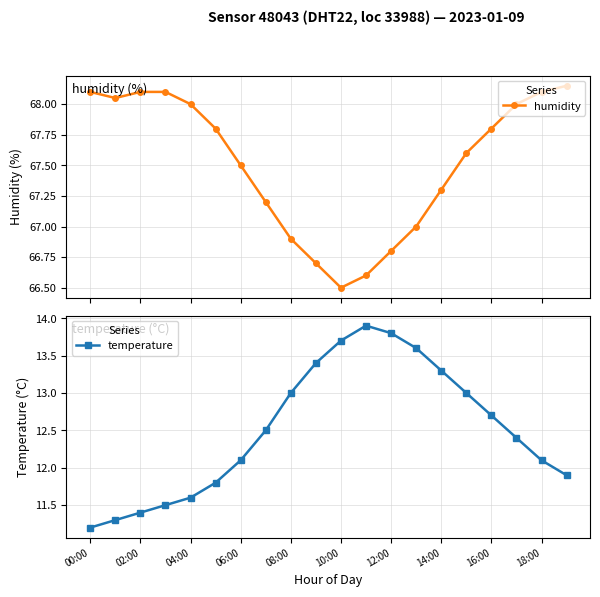

Where does the temperature series first go above 12?

06:00